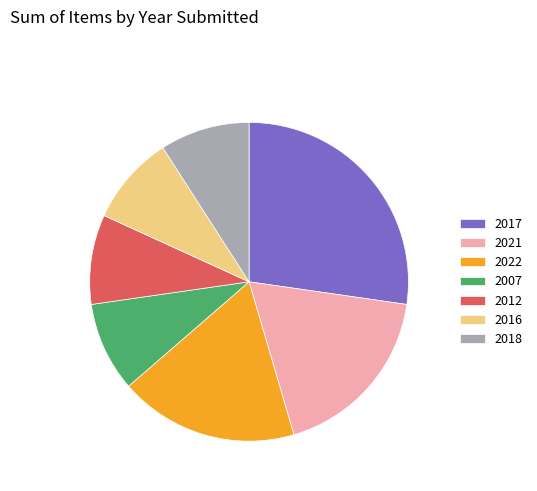

Do 2017 and 2018 together represent more than half of the pie?

No